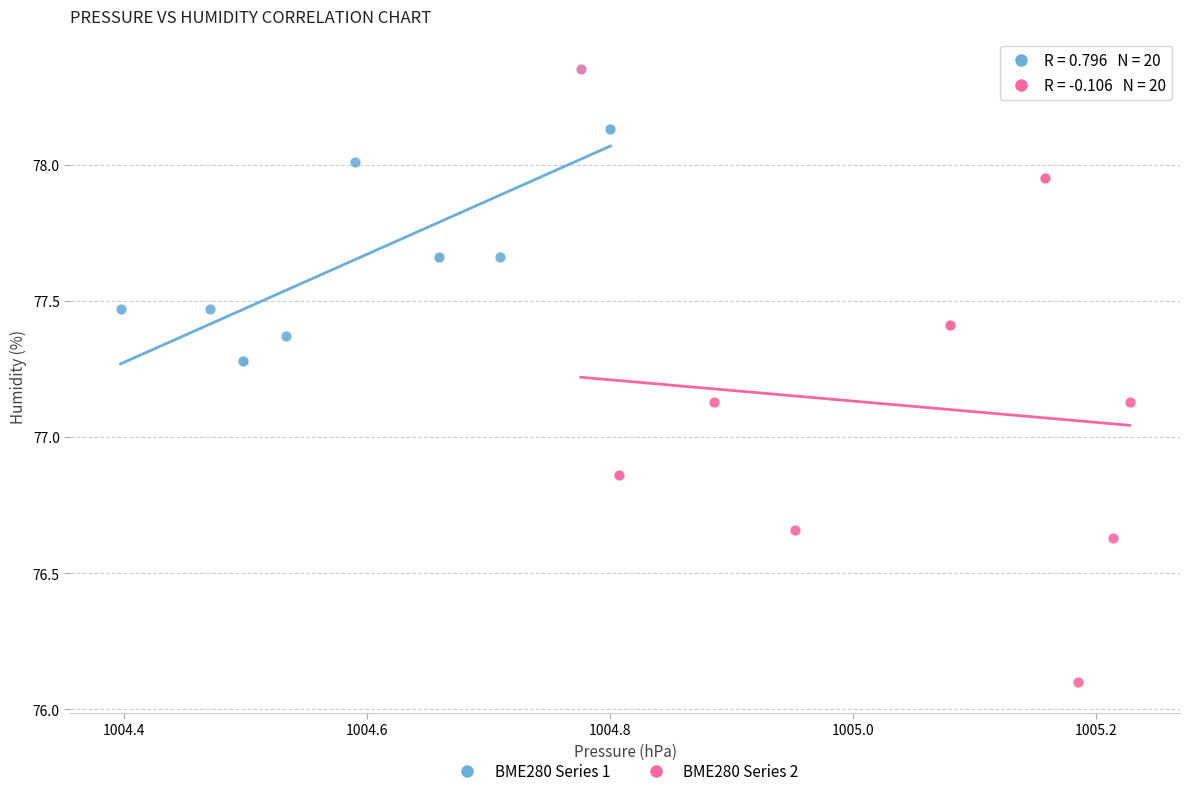

Which series has the largest Y range (max minus min)?

BME280 Series 2